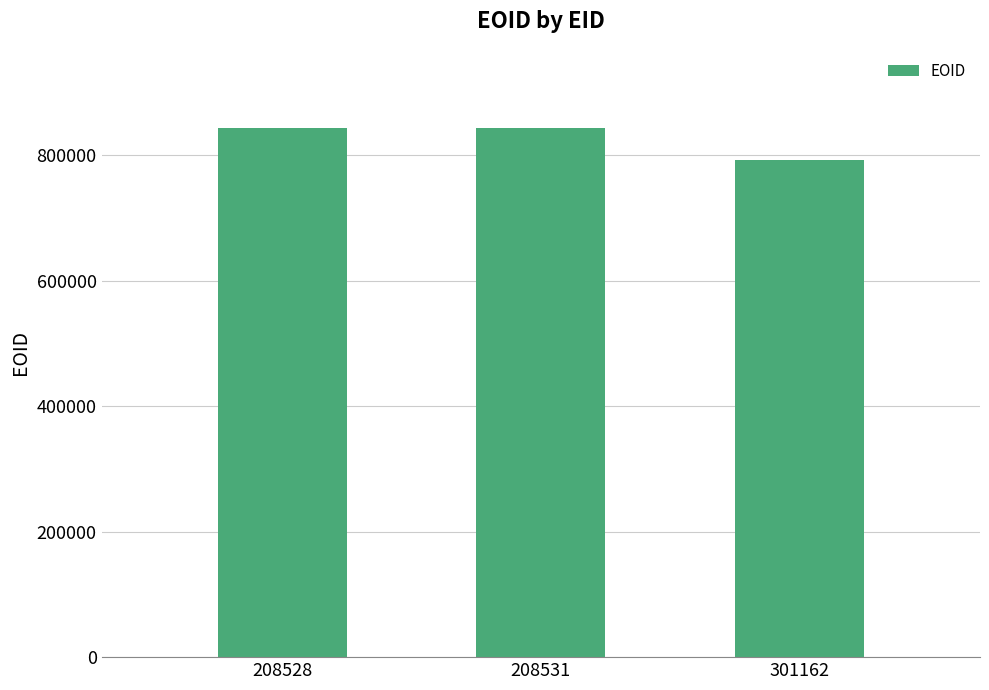

How many bars are there in total?

3